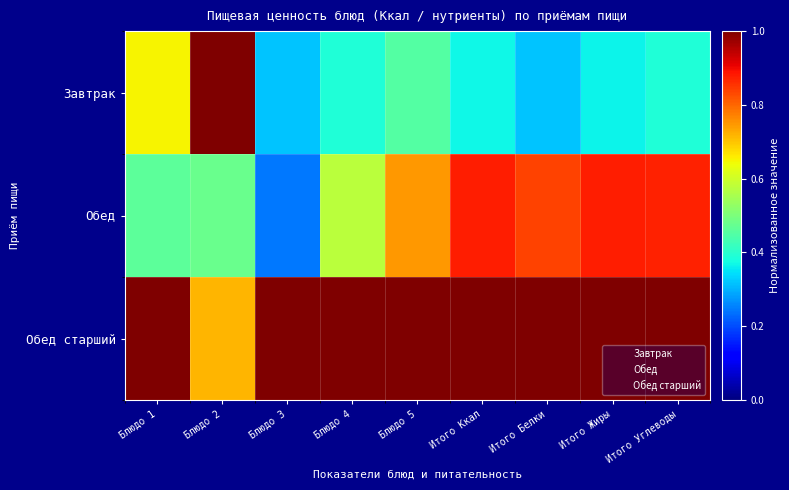

What is the spread (max minus min) of values at Итого Жиры?

0.6